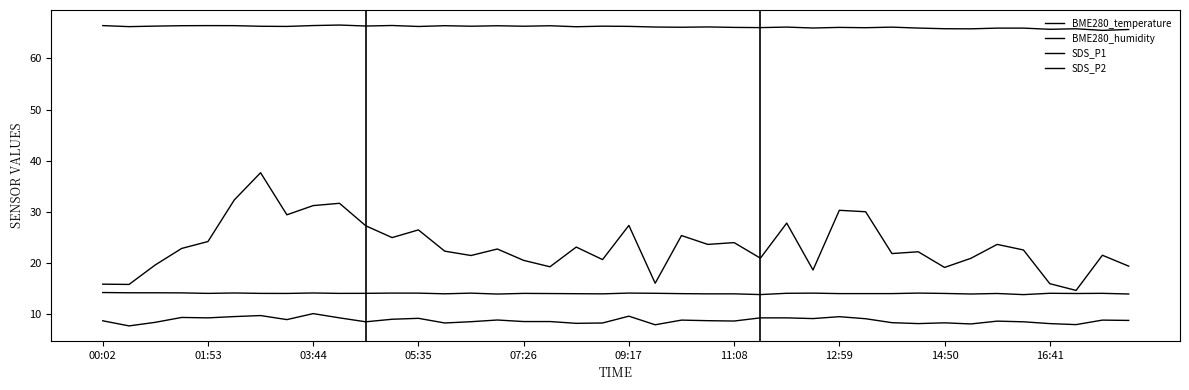

Where does the BME280_temperature series first go above 14?

00:02